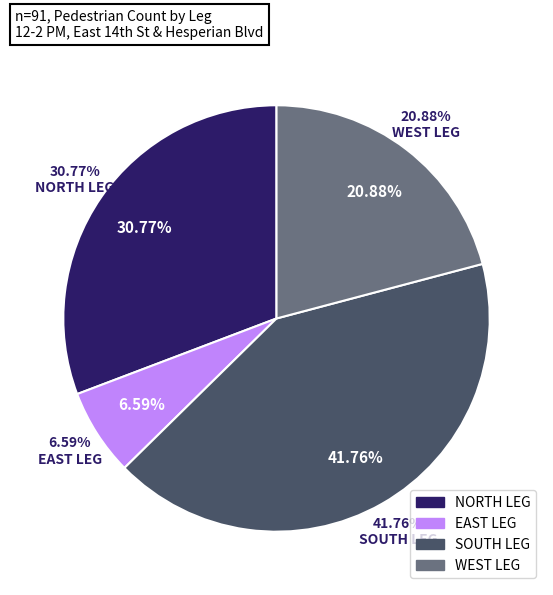

To the nearest percent, what is the difference between the NORTH LEG and EAST LEG slice percentages?

24%